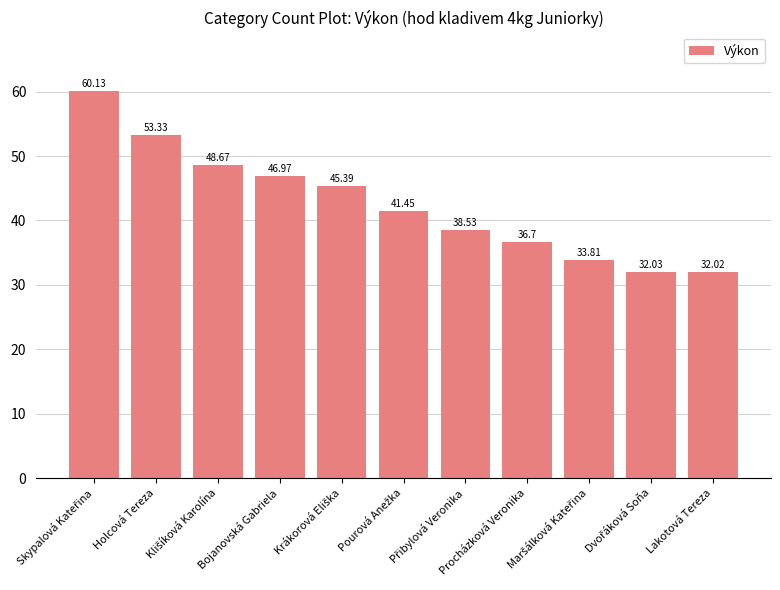

At which category does the chart reach its minimum across all series?

Lakotová Tereza